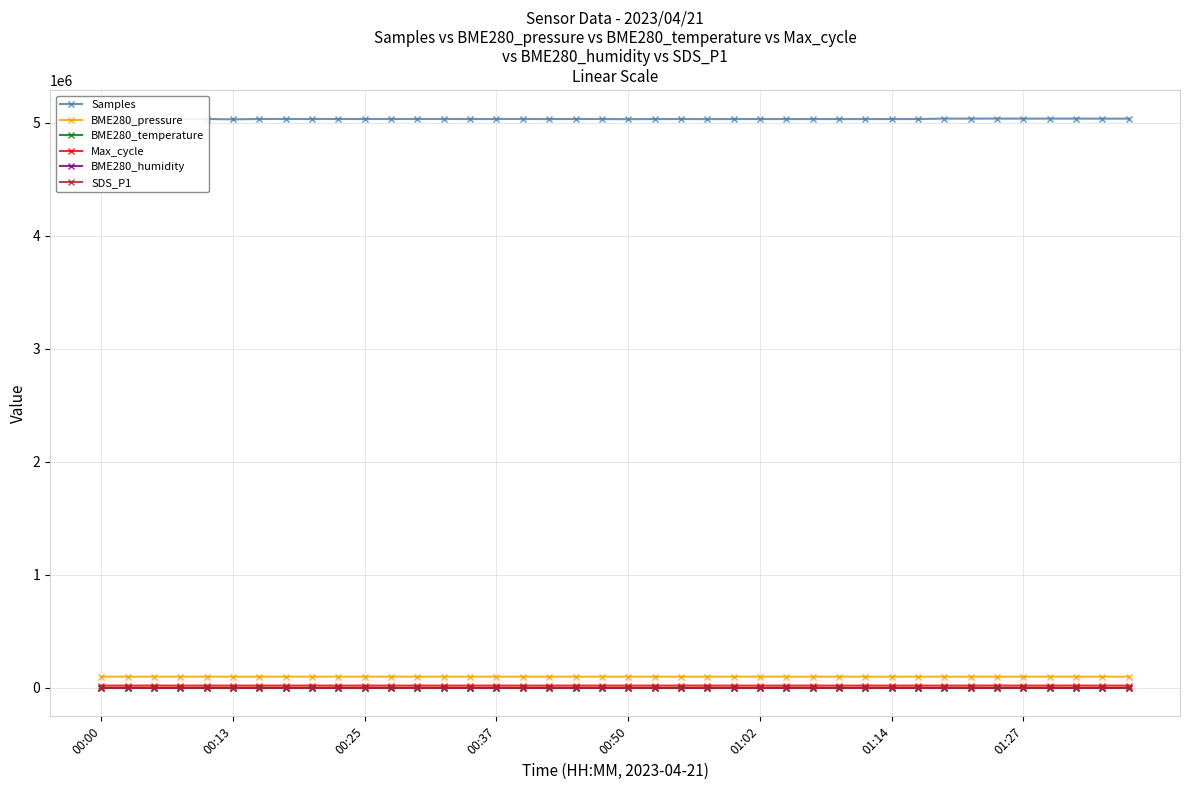

What is the value of the BME280_temperature point at the 22nd from the left?

12.4